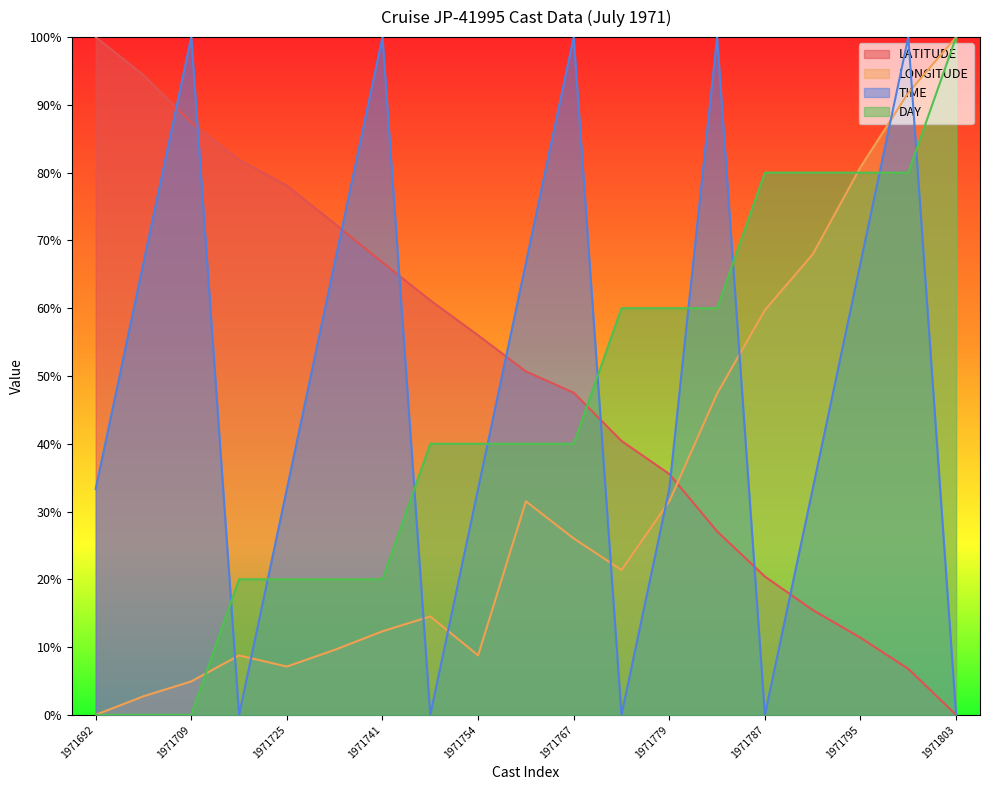

True or false: LATITUDE and LONGITUDE intersect in this chart.

True